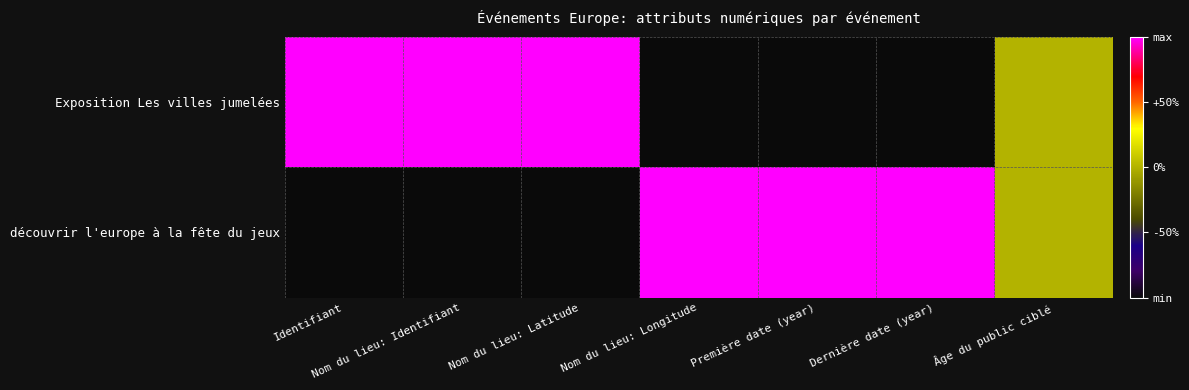

Rank the series at Nom du lieu: Longitude from lowest to highest value.

Exposition Les villes jumelées, découvrir l'europe à la fête du jeux